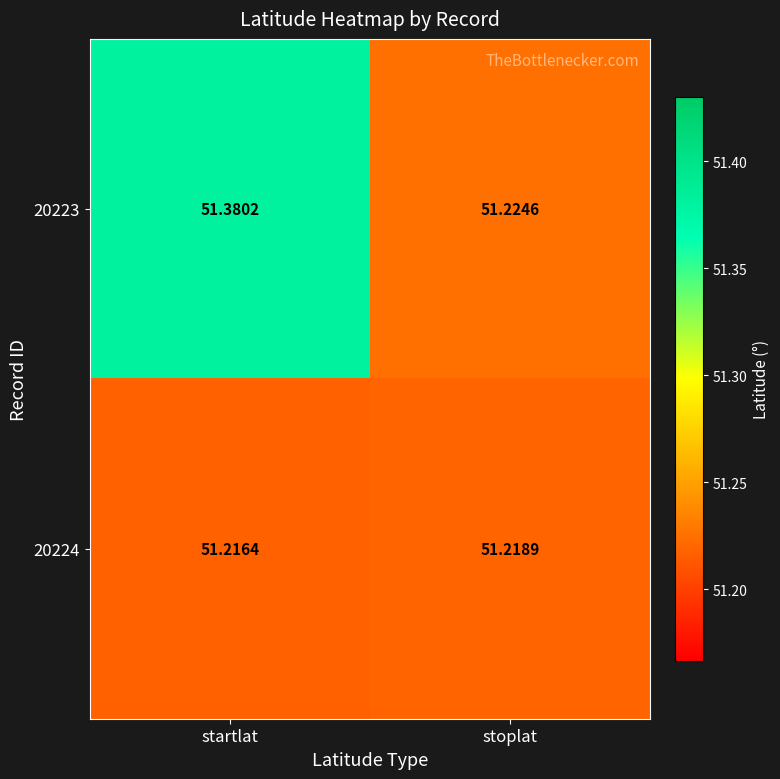

How many data points does each series have?

2